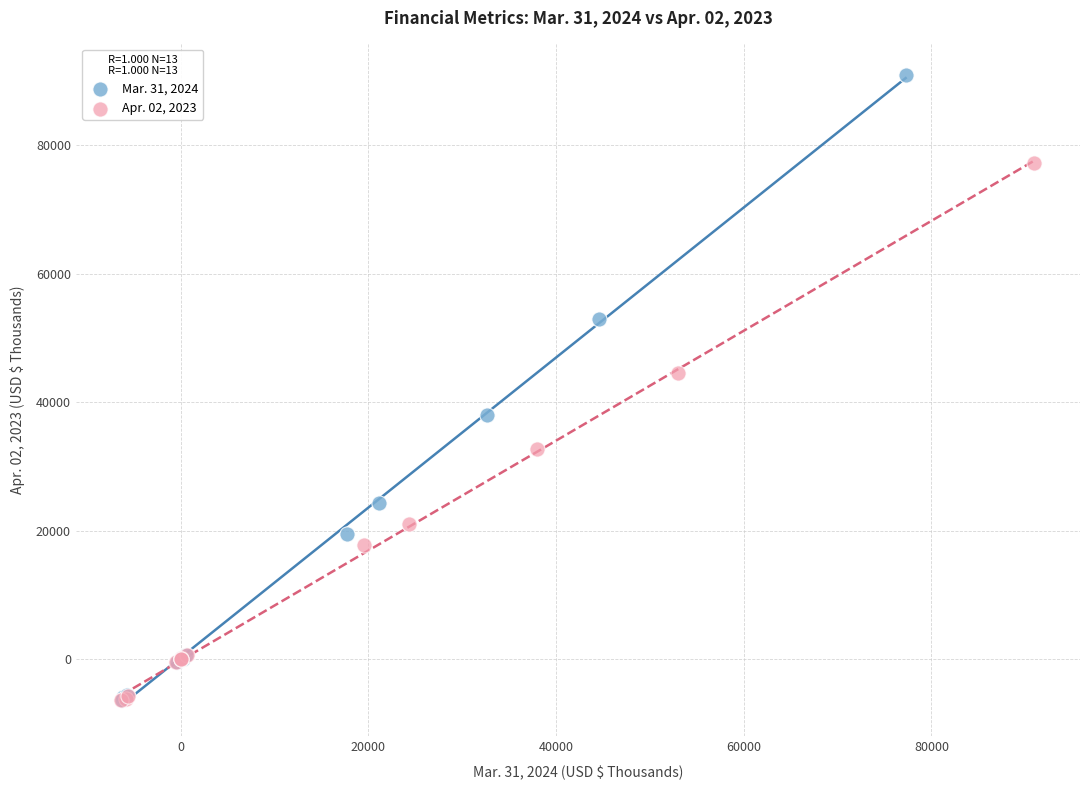

Which series has the largest Y range (max minus min)?

Mar. 31, 2024